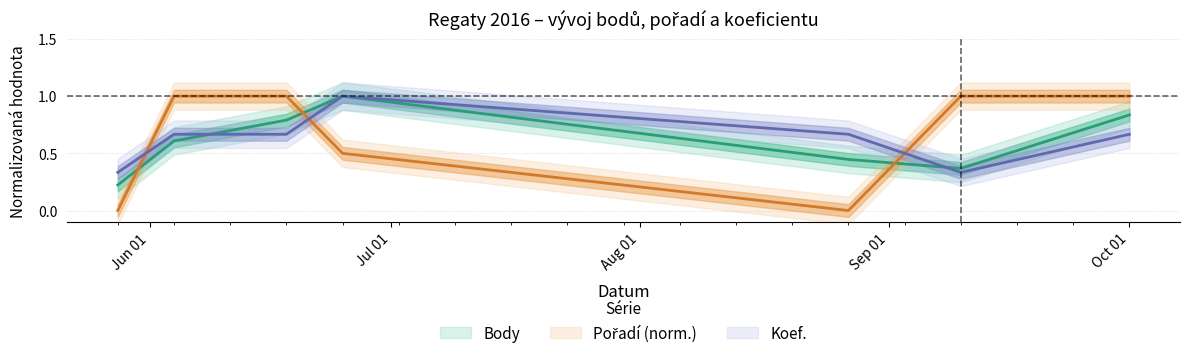

Is this an area chart (filled region under the line)?

No